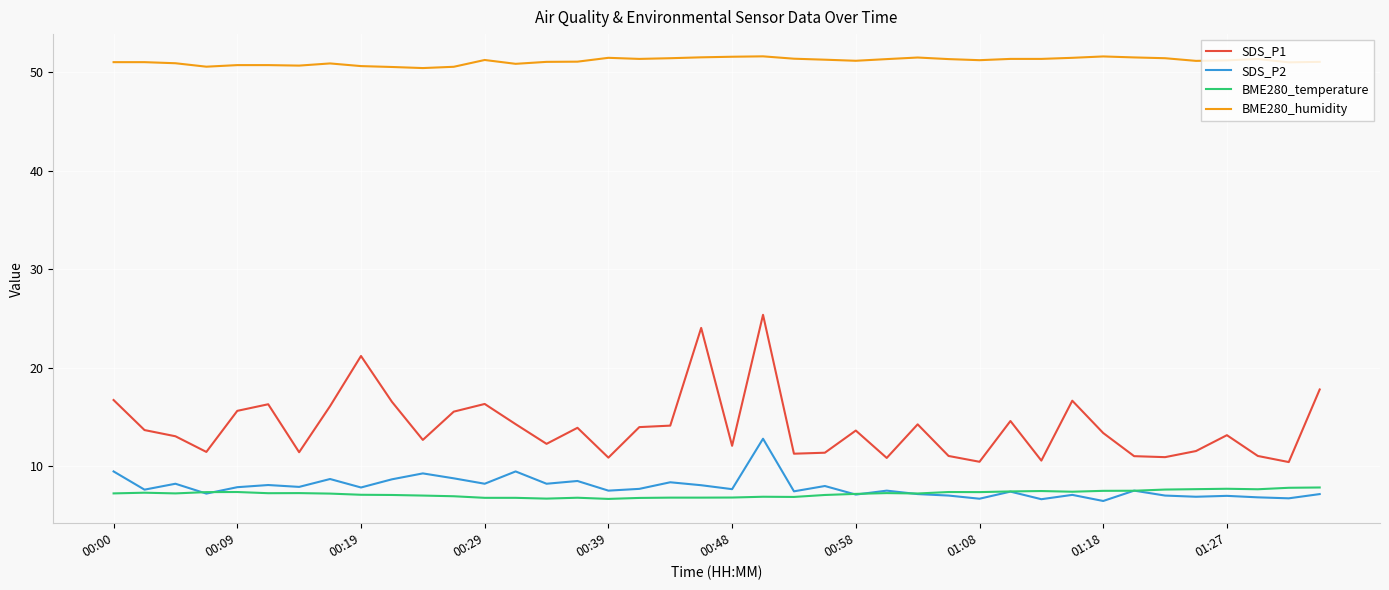

Which series has the largest range (max minus min)?

SDS_P1